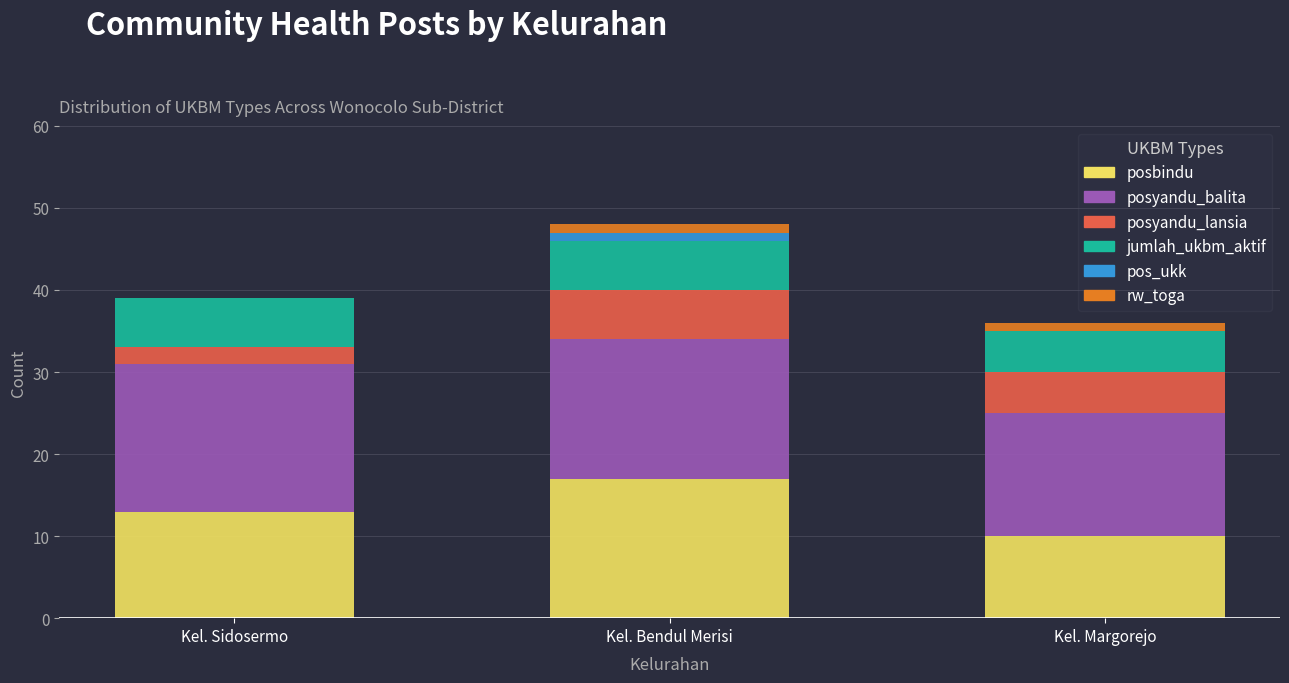

At which category is the sum across all series the highest?

Kel. Bendul Merisi